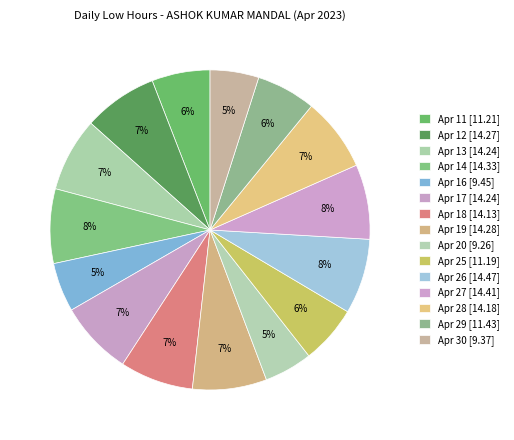

How many segments does this pie chart have?

15